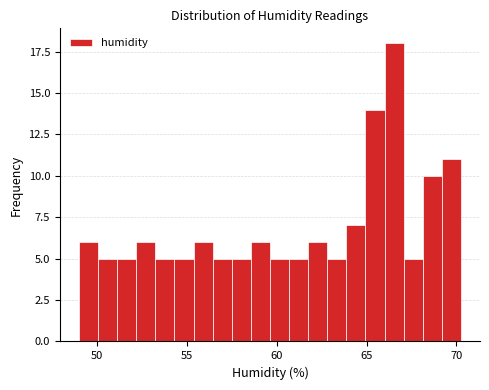

Read against the x-axis, roughly where is the centre of the tallest bar?

66.5